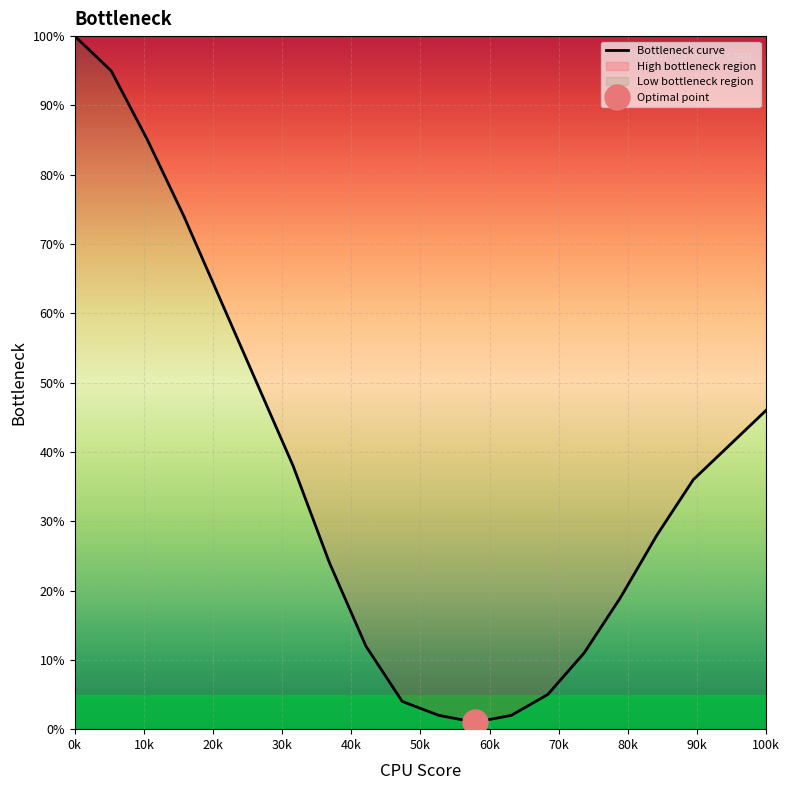

Reading left to right, extract all data points from this chart.

100	95	85	74	62	50	38	24	12	4	2	1	2	5	11	19	28	36	41	46